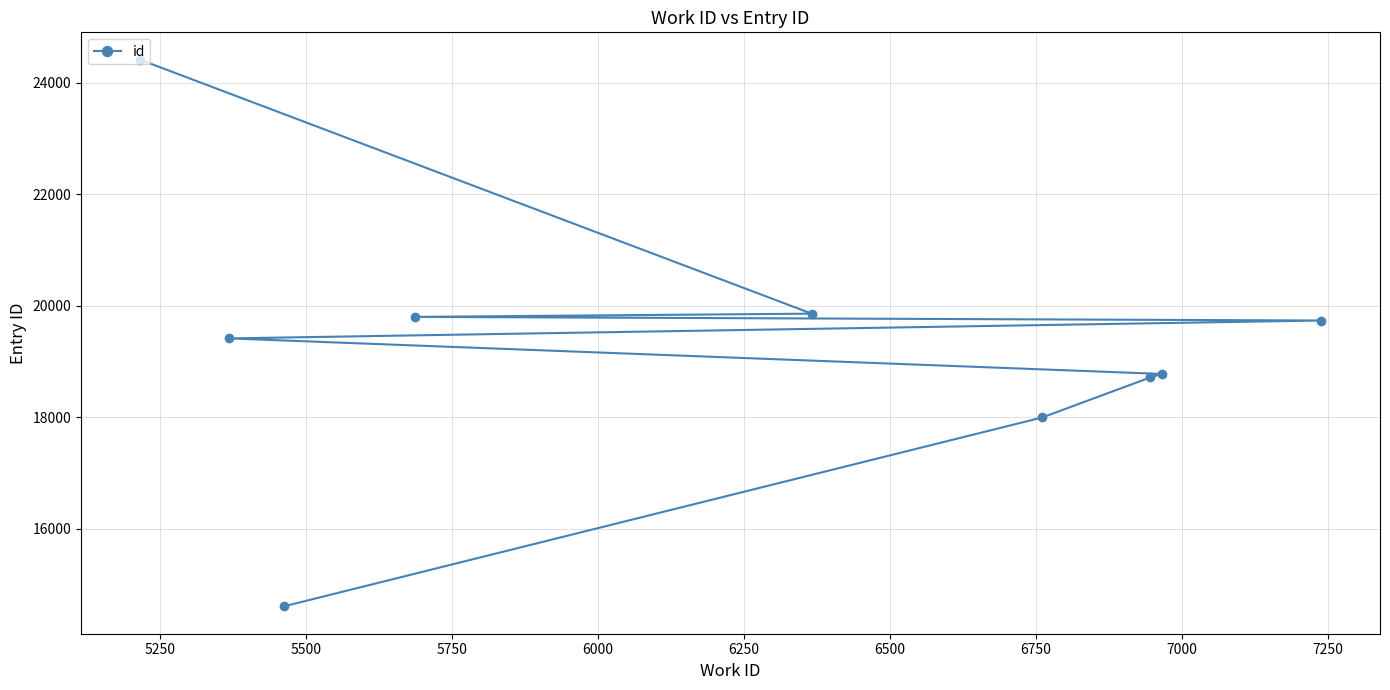

What is the value of the 4th point from the left?

19801